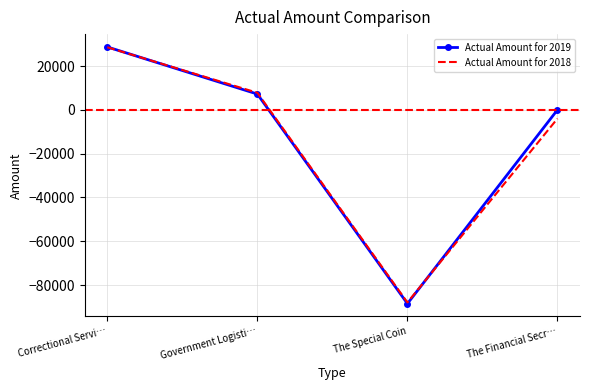

Which series has the largest total across all categories?

Actual Amount for 2019